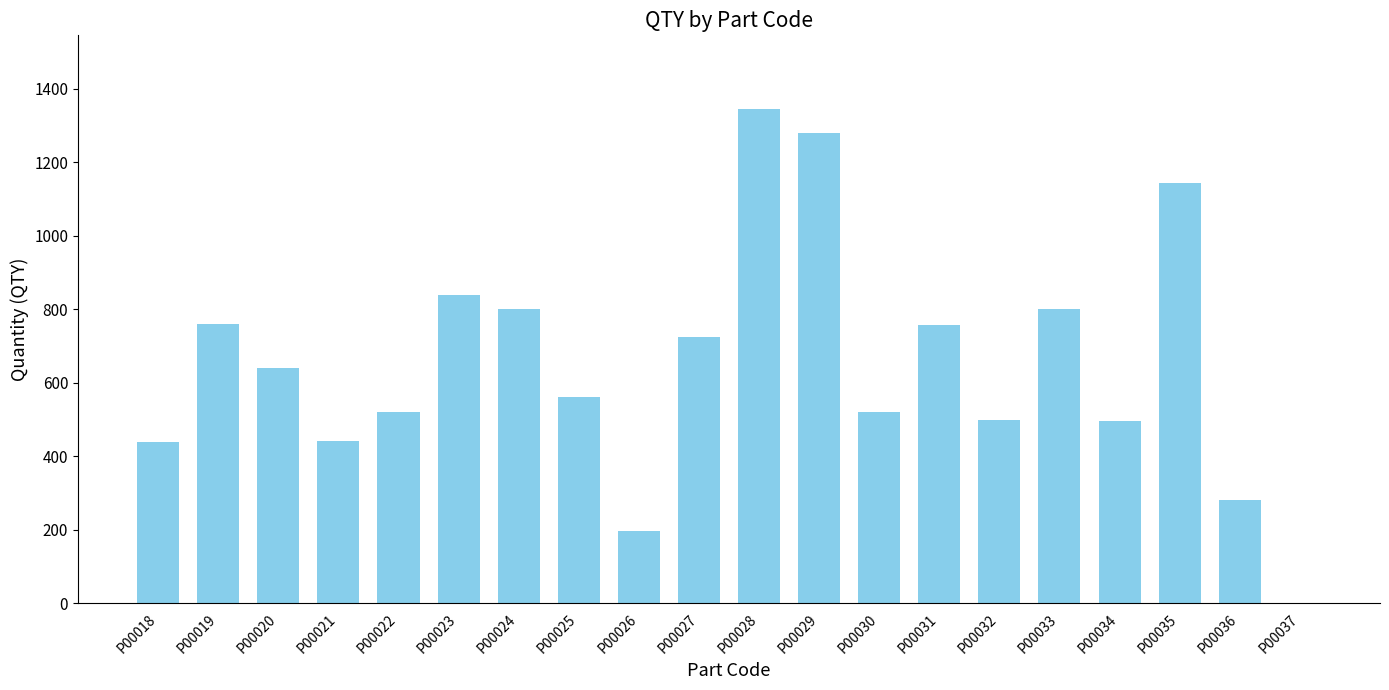

The value at P00027 is 724. True or false?

True